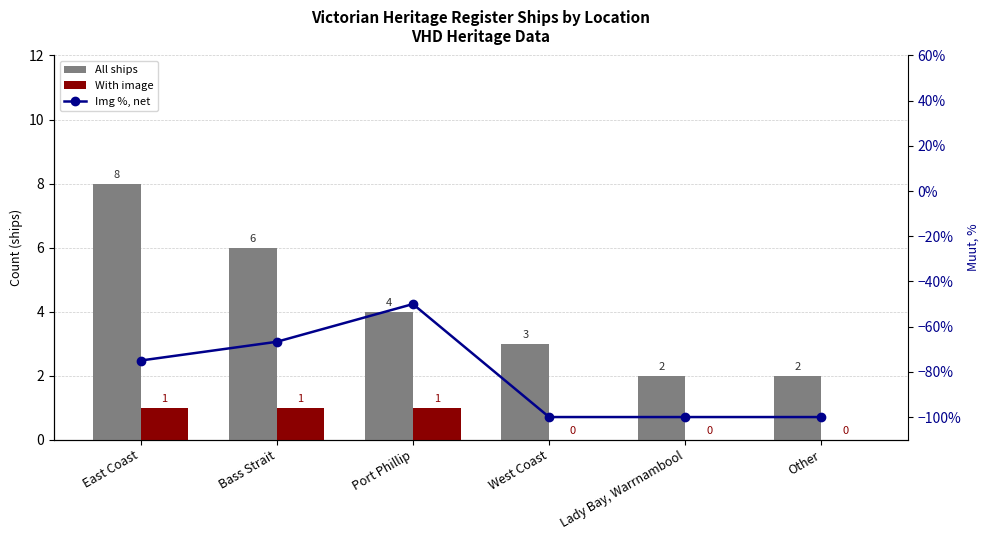

What is the label of the 5th bar from the right?

Bass Strait